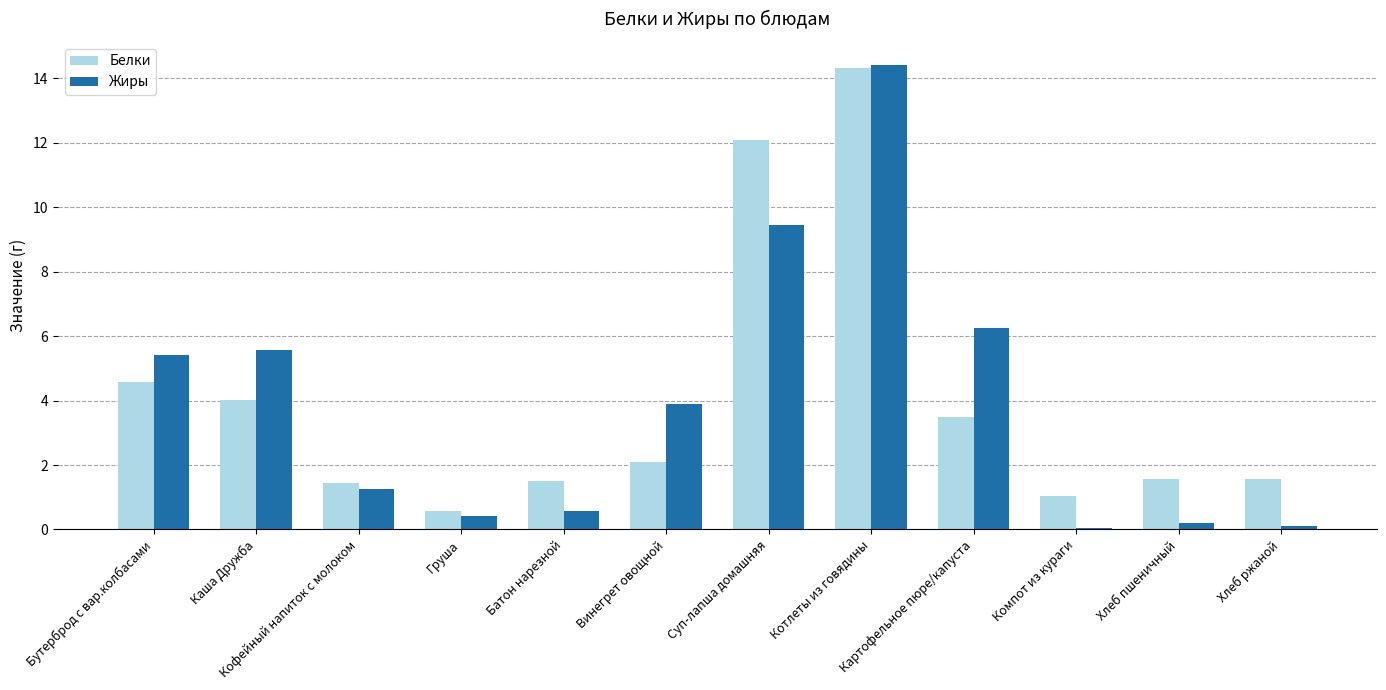

What is the label of the 5th bar from the right?

Котлеты из говядины